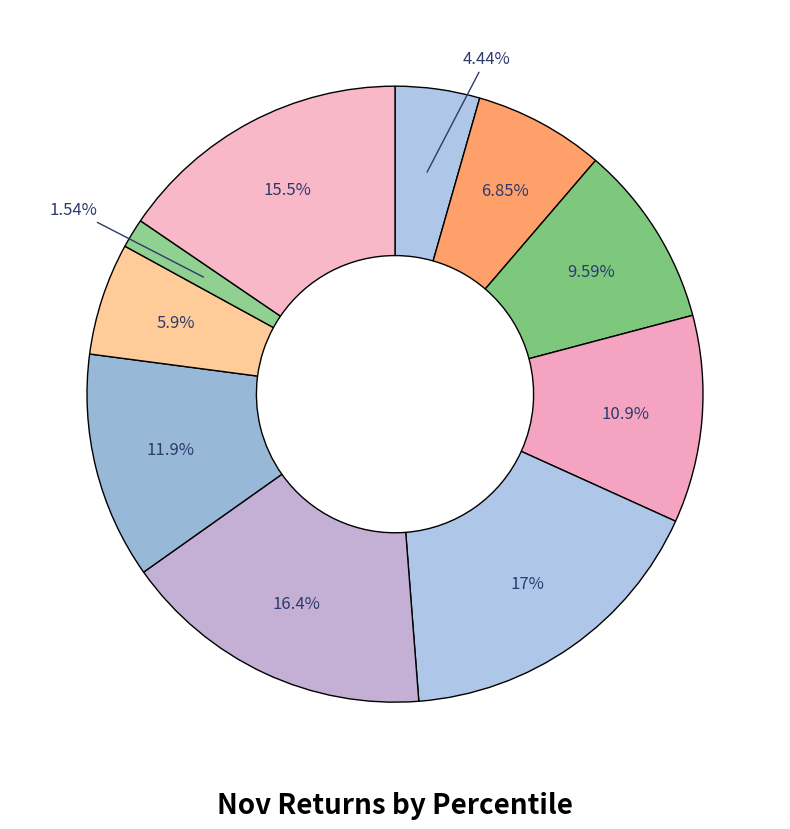

To the nearest percent, what is the average slice percentage?

10%